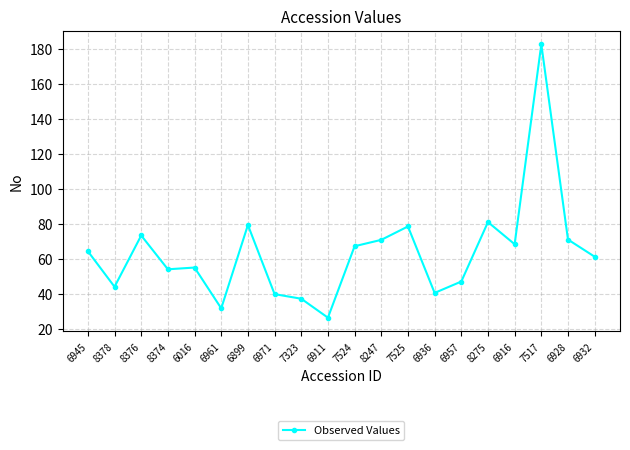

What is the difference between the second highest and minimum values?

54.7